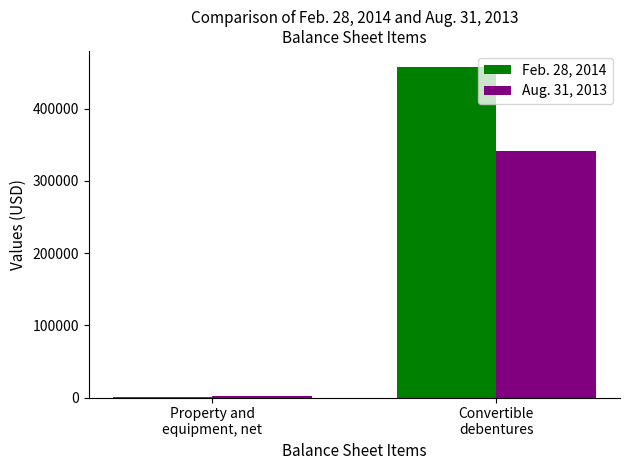

What is the difference between the Feb. 28, 2014 values at Convertible
debentures and Property and
equipment, net?

455912